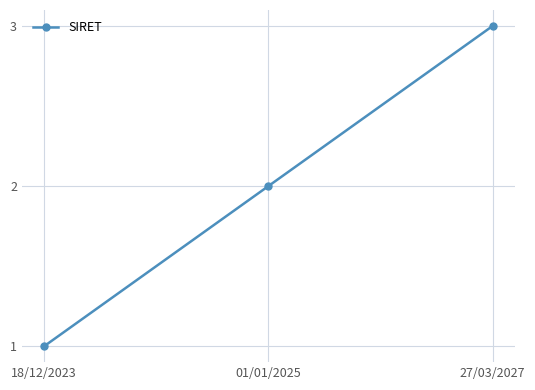

At which label is the value closest to 2?

01/01/2025